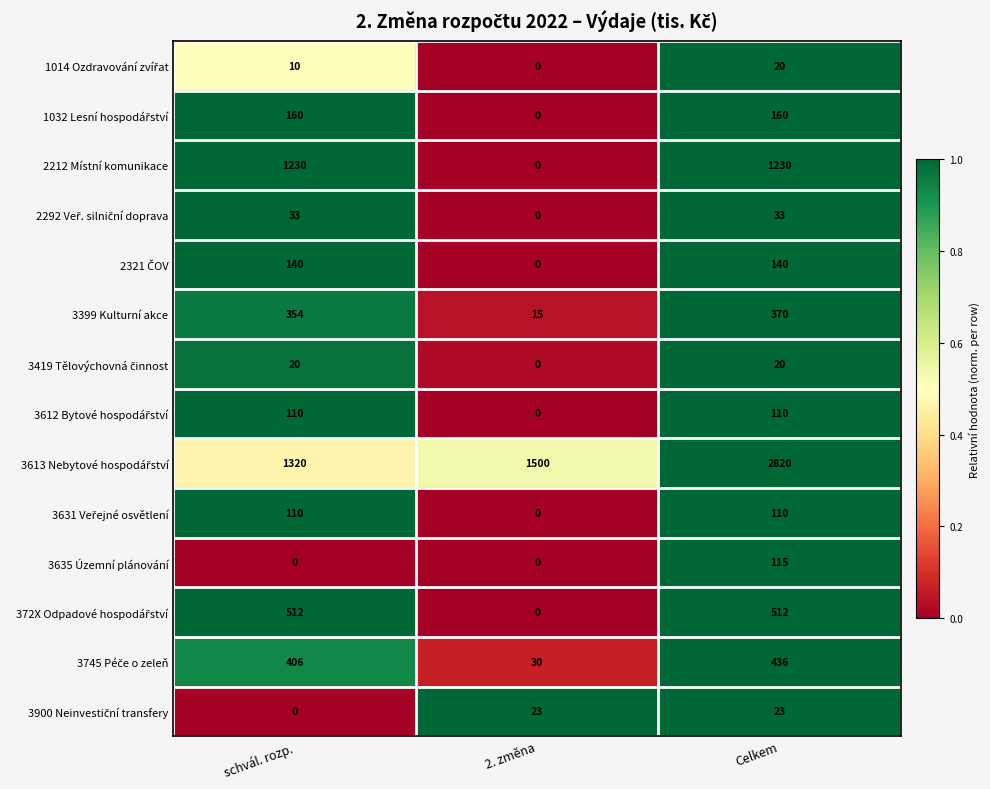

What is the greatest value displayed?

2820